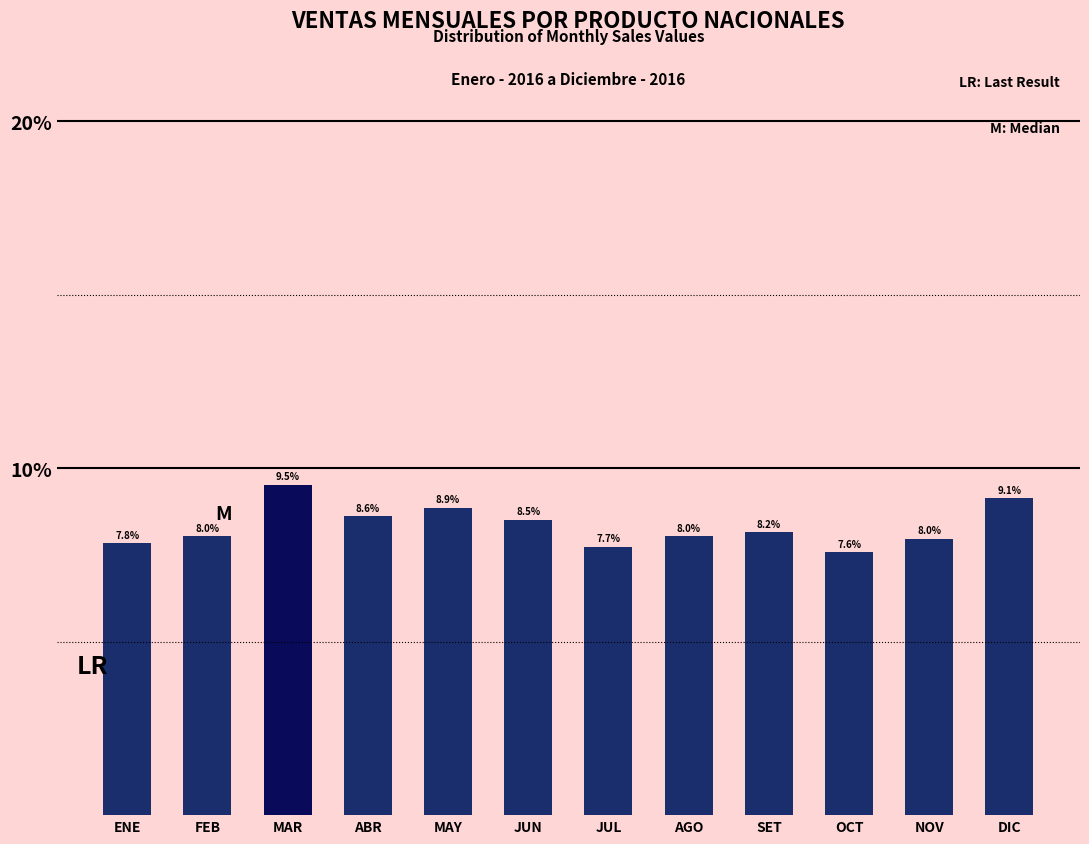

Reading right to left, extract all data points from this chart.

DIC=9.1	NOV=8.0	OCT=7.6	SET=8.2	AGO=8.0	JUL=7.7	JUN=8.5	MAY=8.9	ABR=8.6	MAR=9.5	FEB=8.0	ENE=7.8